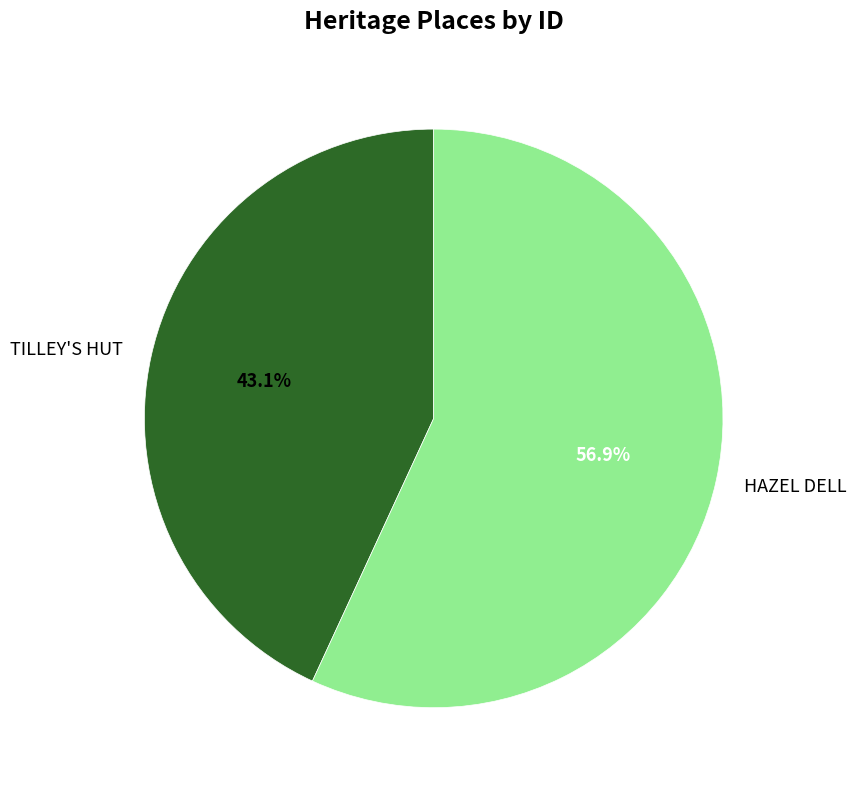

Which category has the smallest portion of the pie?

TILLEY'S HUT